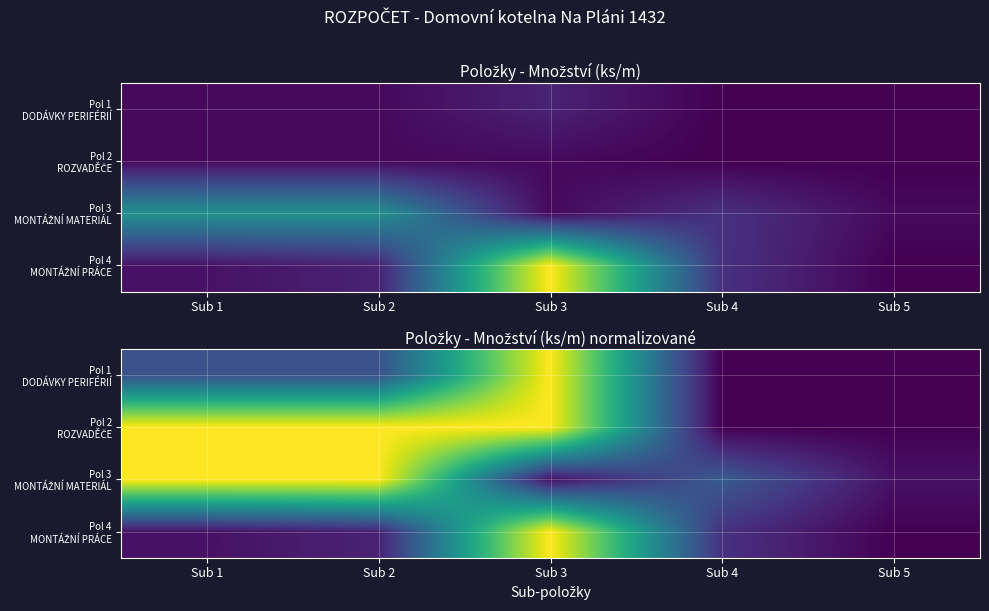

What is the spread (max minus min) of values at Sub 3?

1.0